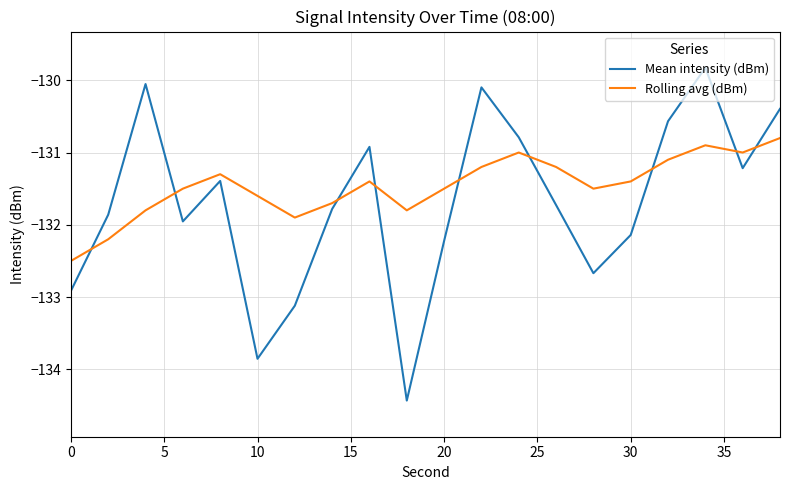

What is the maximum value for Mean intensity (dBm)?

-129.8